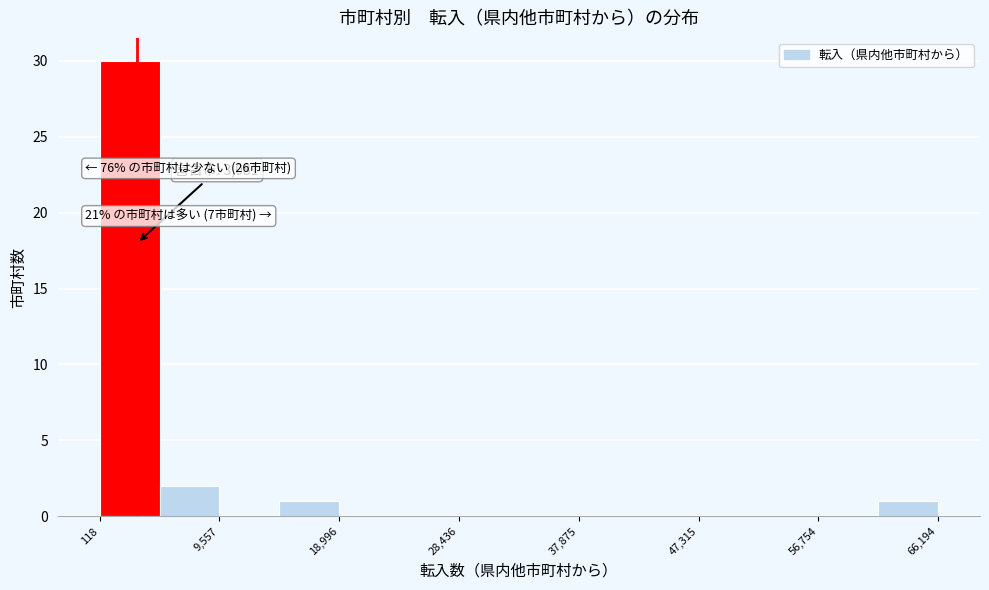

Over which range of the x-axis is the bar tallest?

0 to 5000